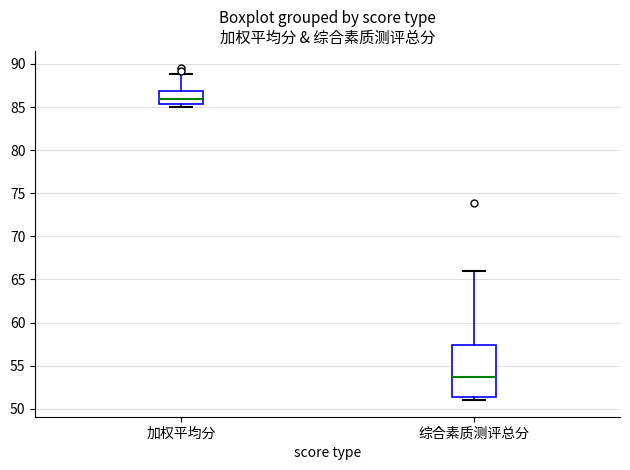

Reading left to right, read every box against the y-axis: the position of its median line, the range the box covers, and the ends of its whiskers. The values are not printed on the chart, so give them approximately, as read against the axis.

加权平均分: median 86.0, box 85.5 to 87.0, whiskers 85.0 to 89.0
综合素质测评总分: median 53.5, box 51.5 to 57.5, whiskers 51.0 to 66.0